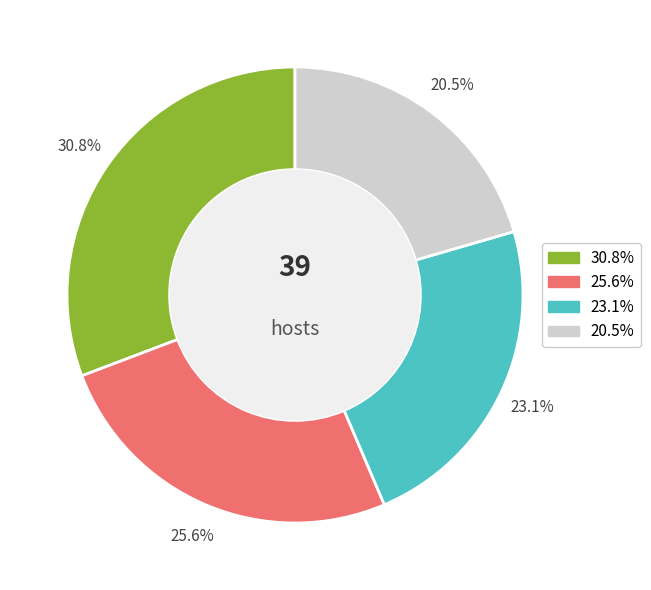

Is there any slice that represents more than half of the pie?

No